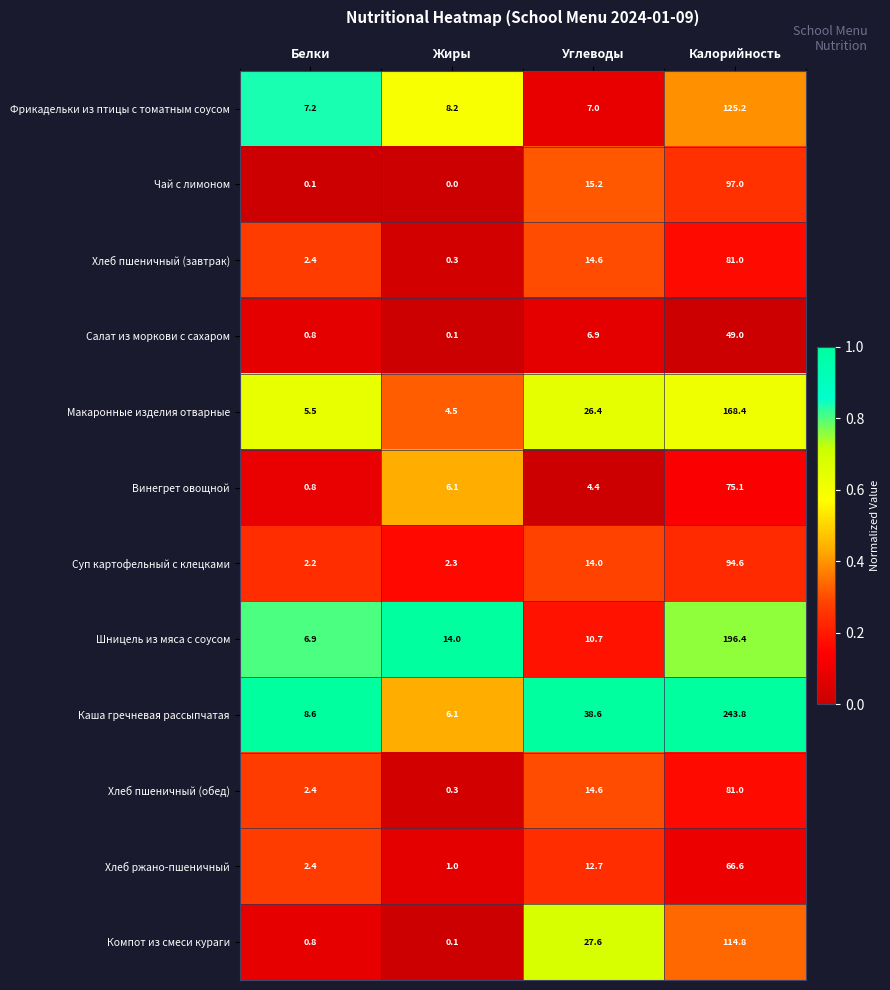

Which label corresponds to the smallest value in the chart?

Жиры